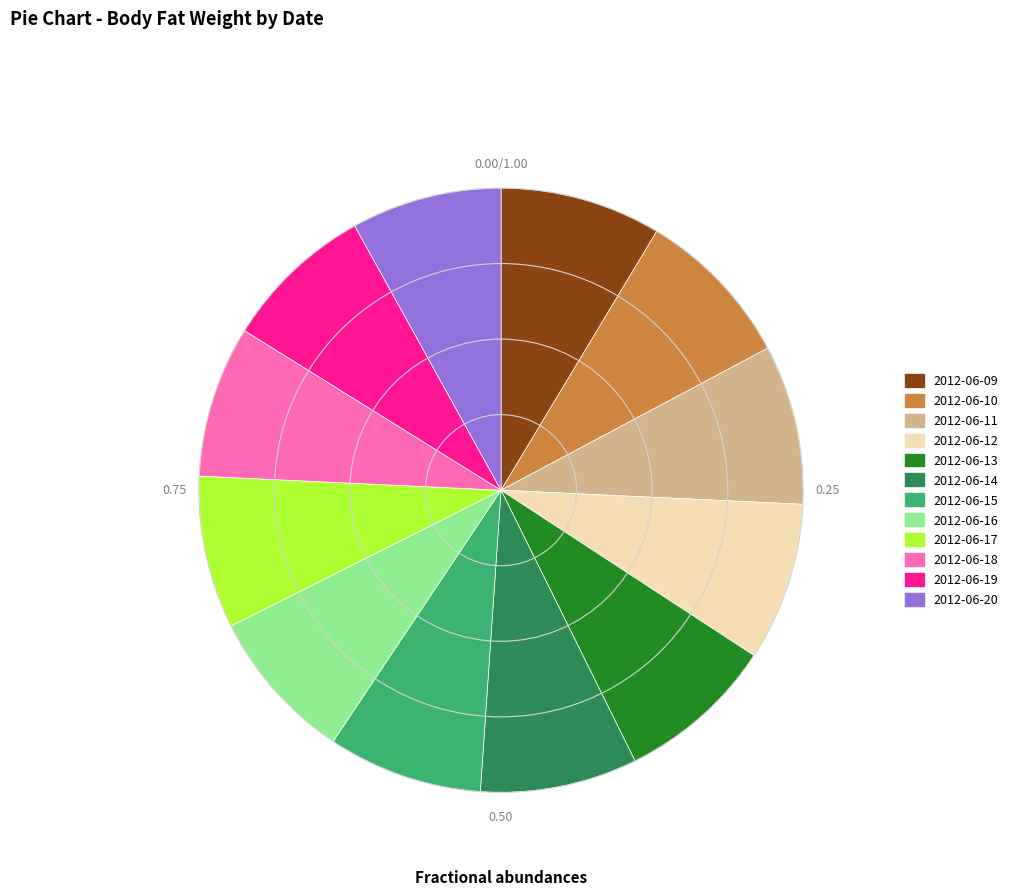

Is there any slice that represents more than half of the pie?

No